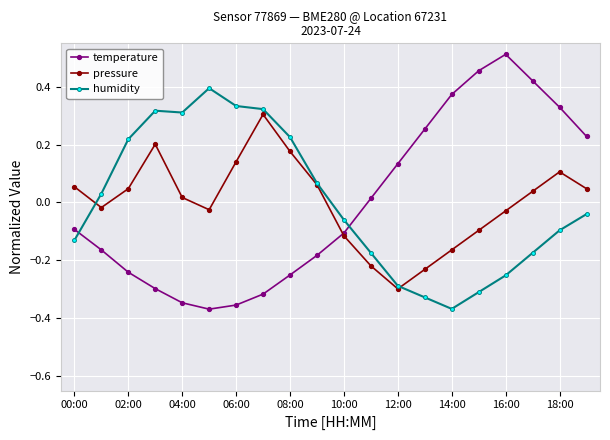

At how many categories does at least one series exceed 0?

19